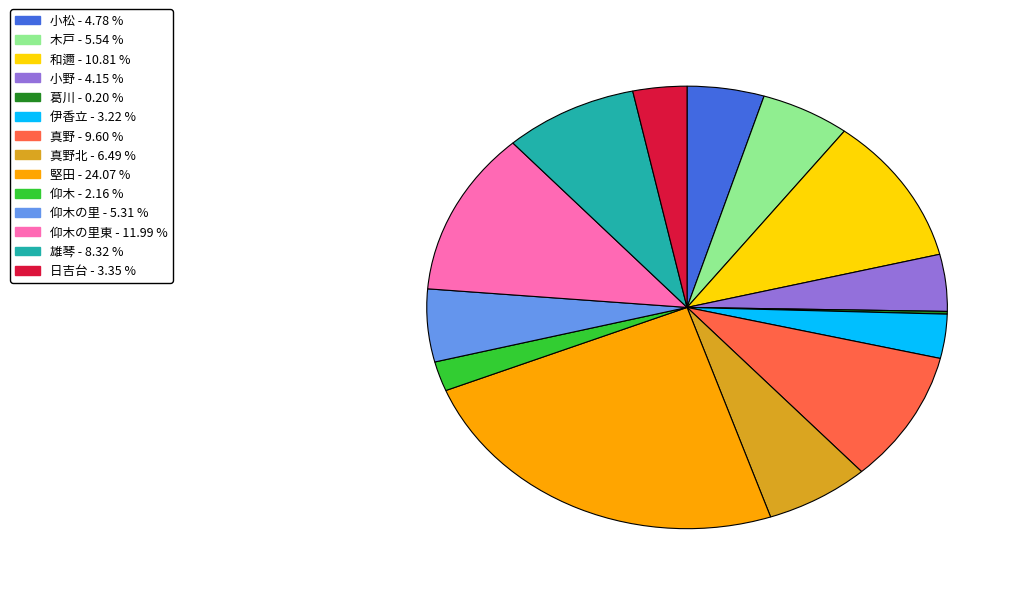

Which category has the biggest portion of the pie?

堅田